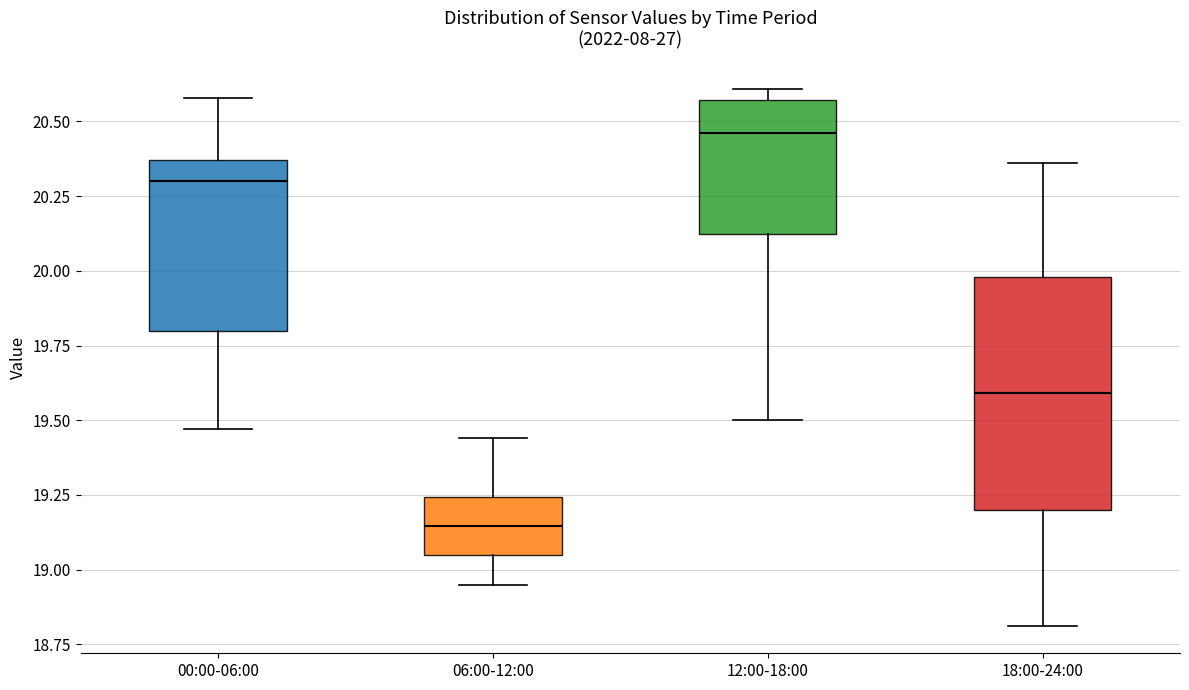

Which box is the tallest, from its lower edge to its upper edge?

18:00-24:00